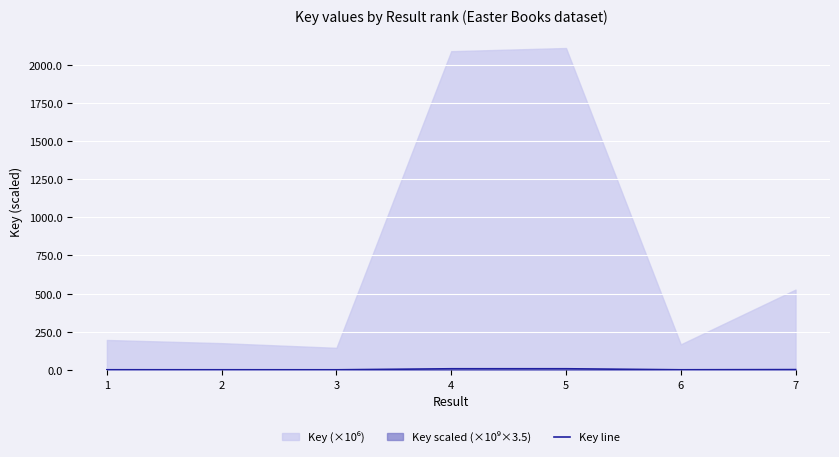

Which category has the lowest value across all series?

3